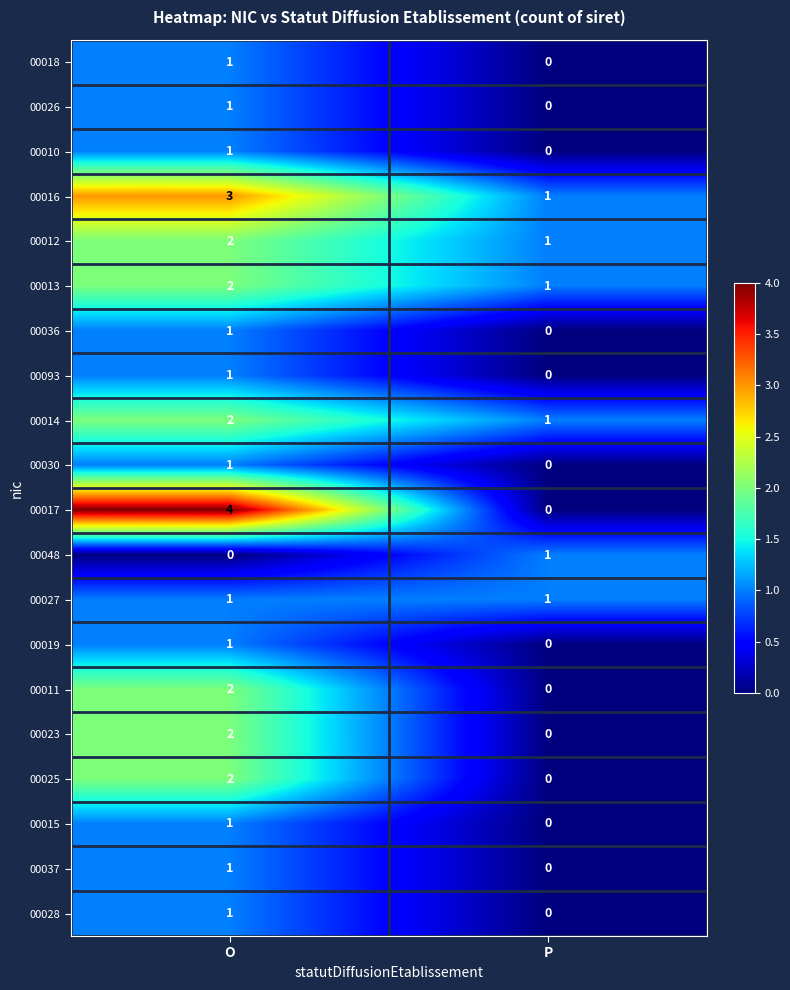

Is it true that 00093 equals 0 at P?

True